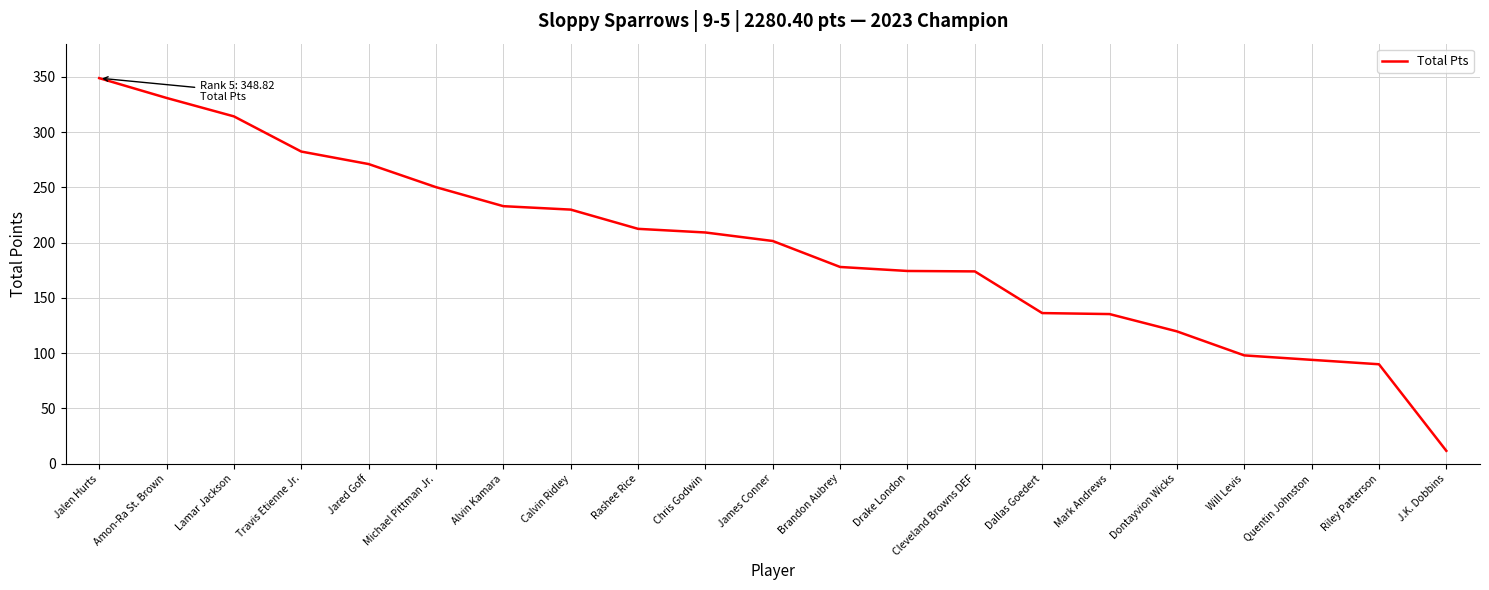

Which category has the lowest value across all series?

J.K. Dobbins